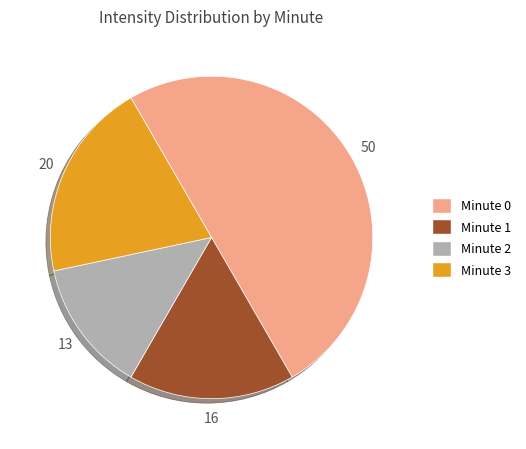

Is it true that Minute 0 is 35% of the pie?

False